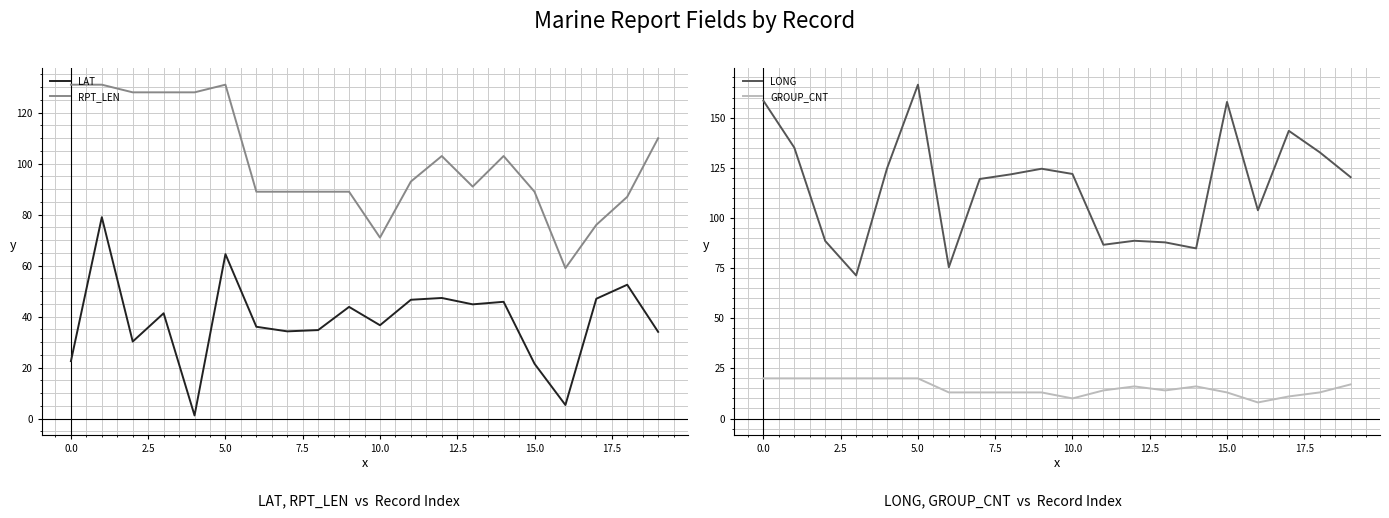

Rank the series by their maximum value, from lowest to highest.

GROUP_CNT, LAT, RPT_LEN, LONG